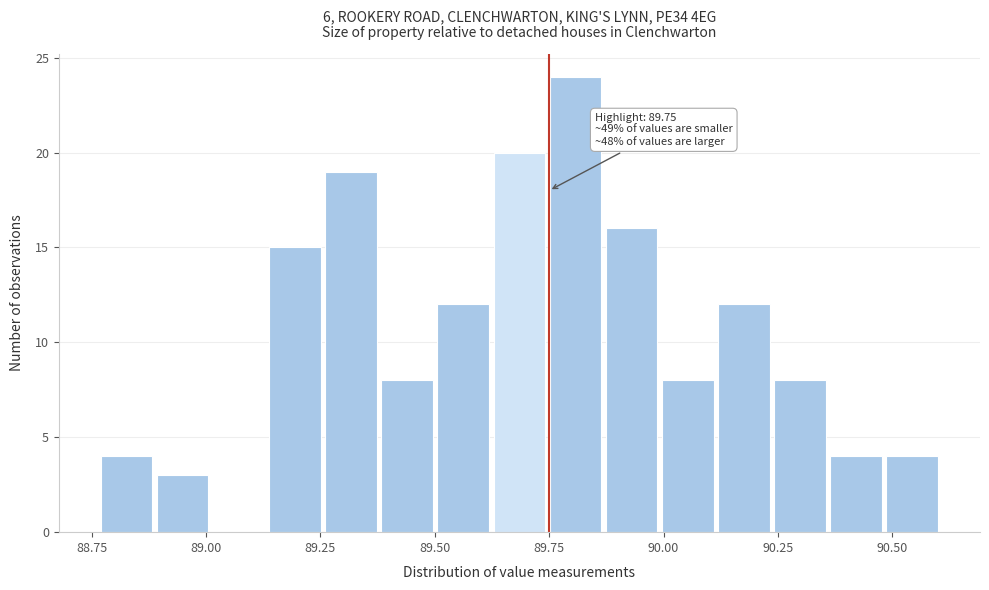

Read against the x-axis, roughly where is the centre of the tallest bar?

89.80